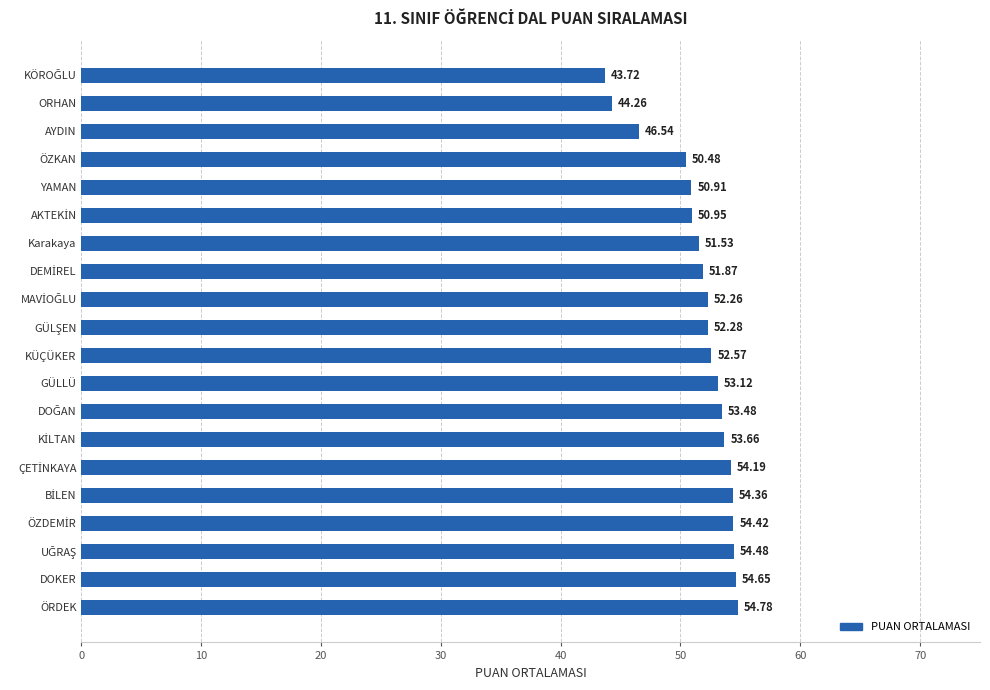

What is the sum of the values at AYDIN and GÜLLÜ?

99.7